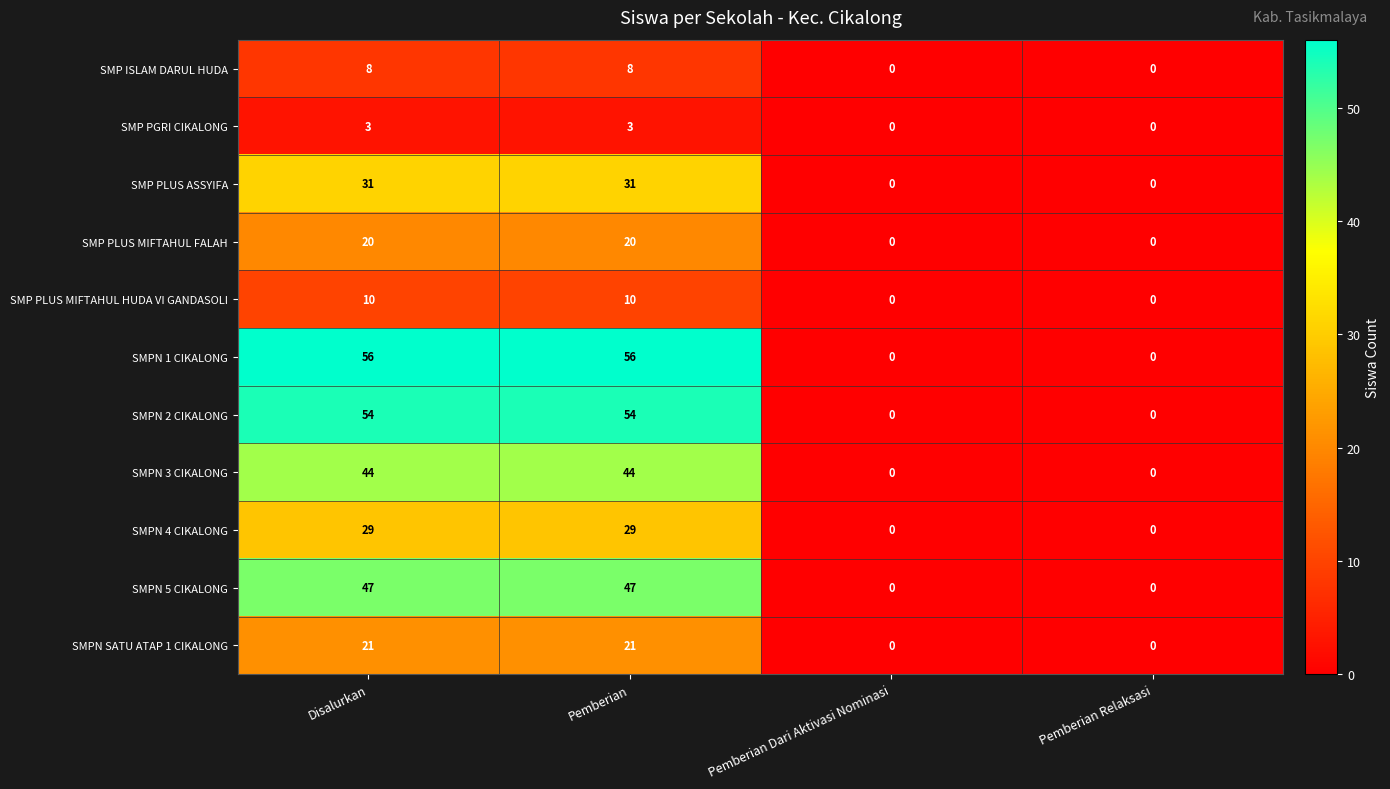

Which series has the largest range (max minus min)?

SMPN 1 CIKALONG